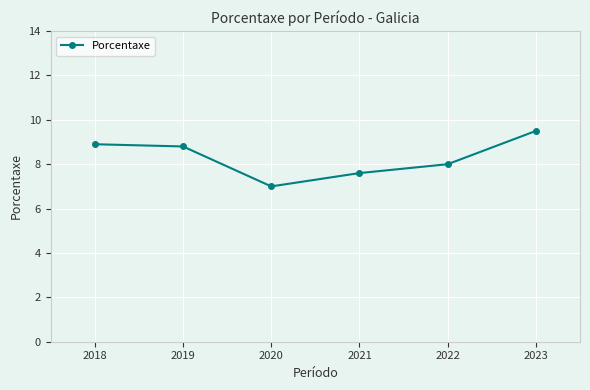

What is the sum of the values at 2018 and 2021?

16.5